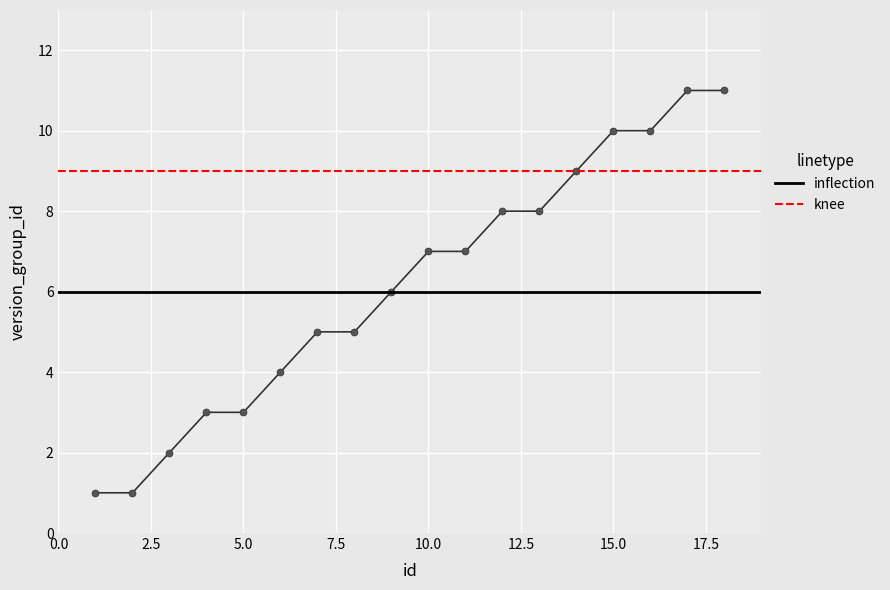

List the labels in order of value, smallest first.

1, 2, 3, 4, 5, 6, 7, 8, 9, 10, 11, 12, 13, 14, 15, 16, 17, 18